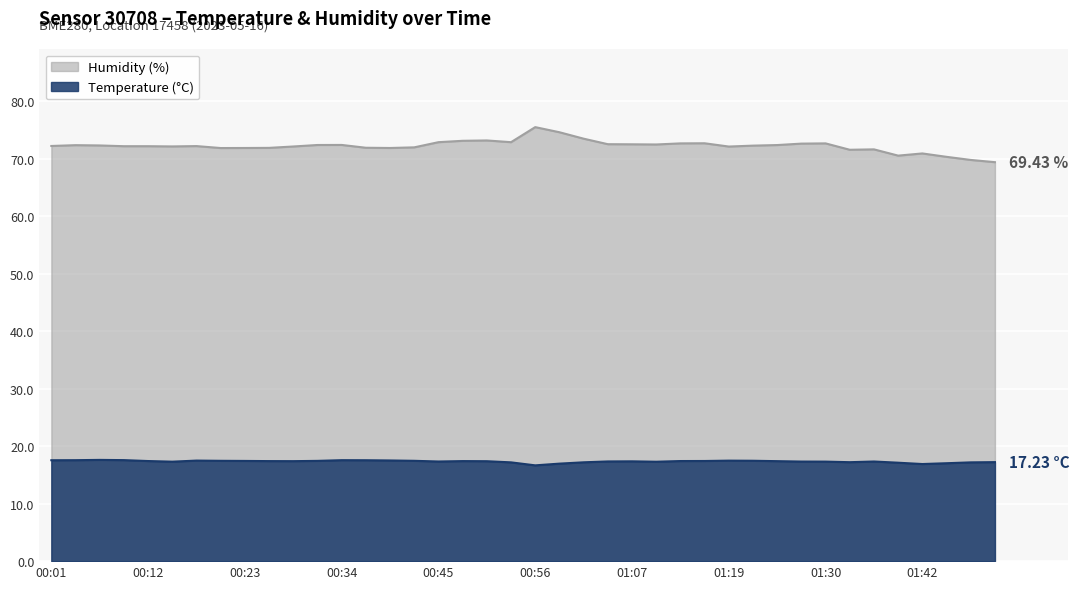

How many lines are shown in the chart?

2